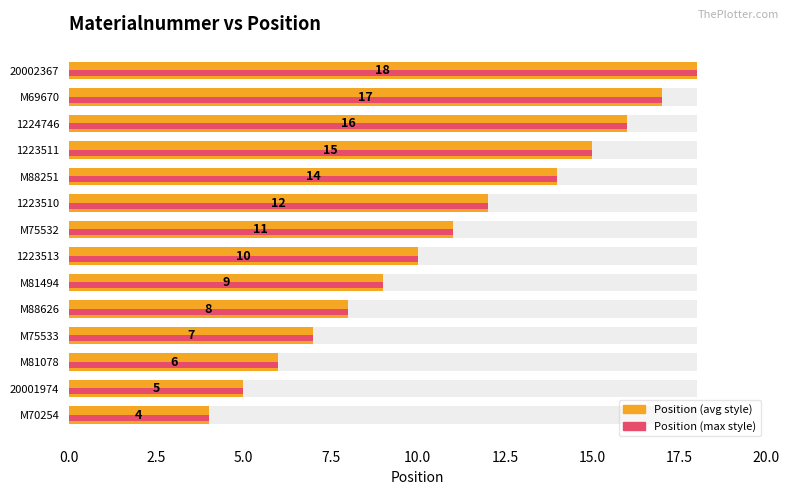

What is the minimum value shown in the chart?

4